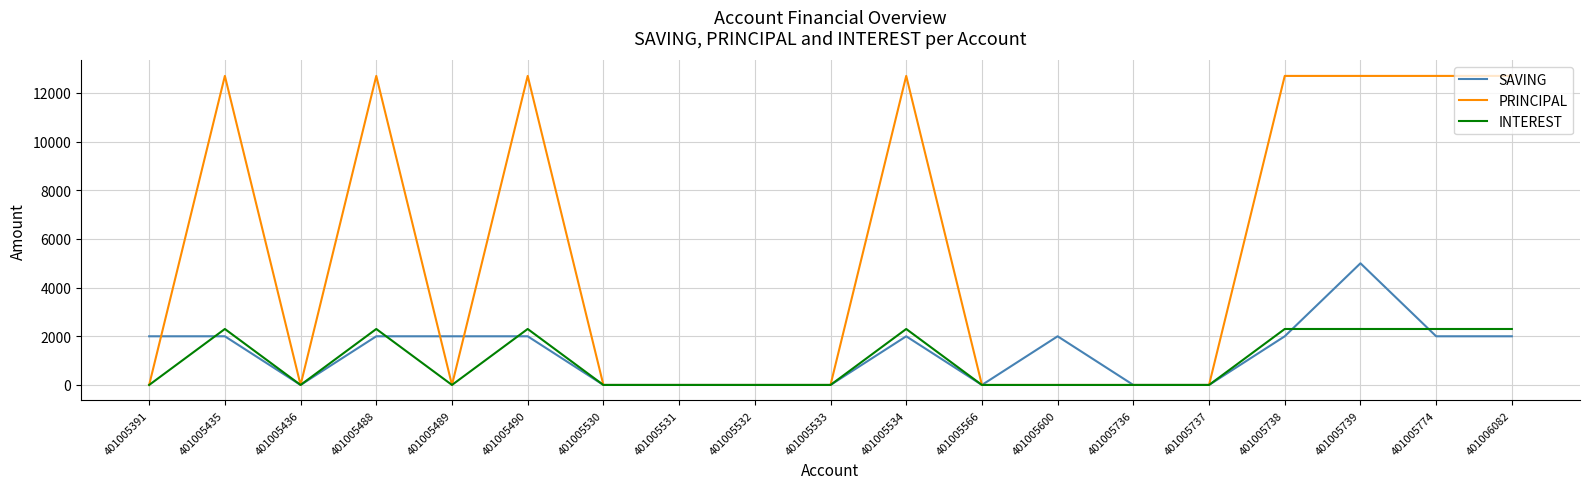

What is the difference between the highest and lowest values at 401005600?

2000